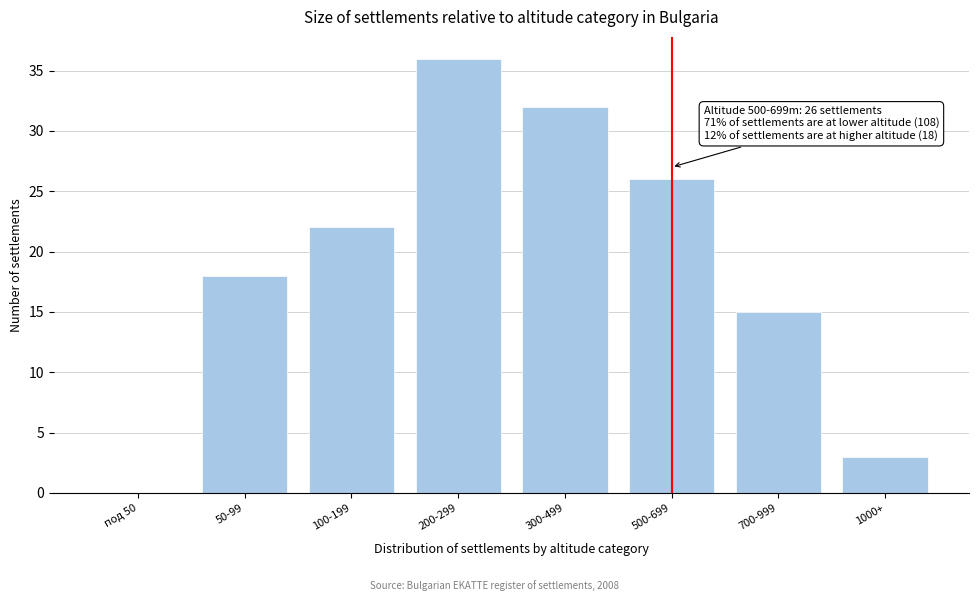

Reading left to right, what are all the values shown in this chart?

под 50=0	50-99=18	100-199=22	200-299=36	300-499=32	500-699=26	700-999=15	1000+=3